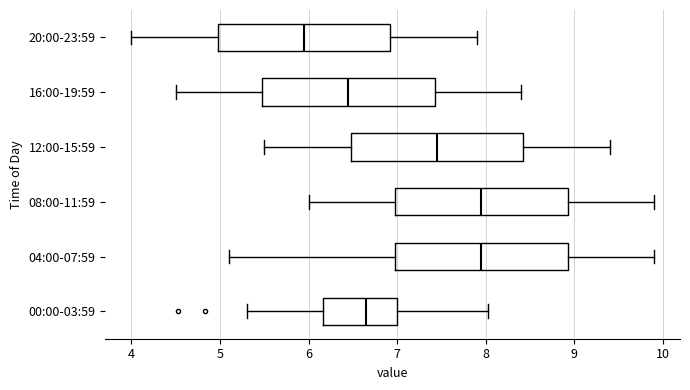

Where does the right whisker of the box for 04:00-07:59 end on the x-axis? The values are not printed on the chart, so give them approximately, as read against the axis.

9.9